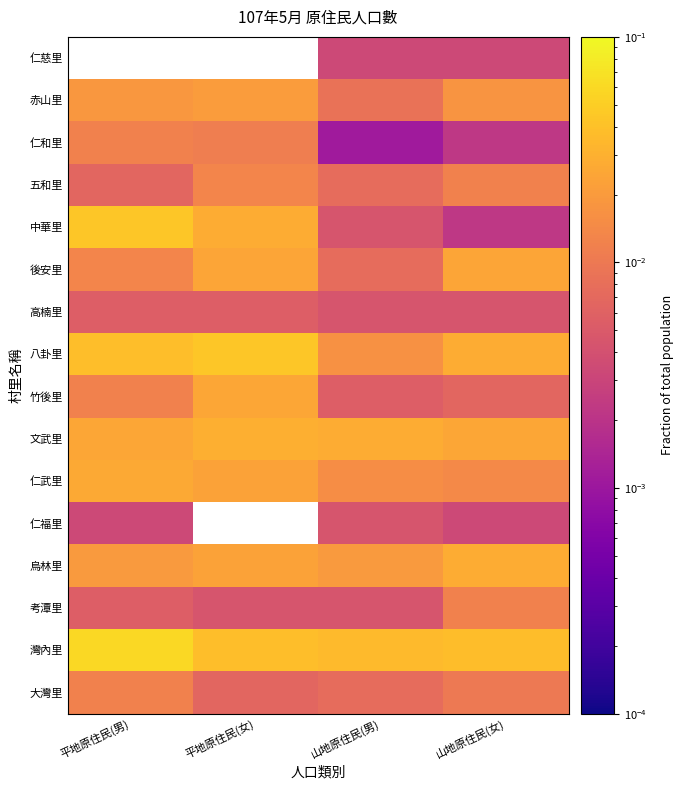

Reading left to right, list all the values displayed in this chart.

大灣里: 平地原住民(男)=0.0	平地原住民(女)=0.0	山地原住民(男)=0.0	山地原住民(女)=0.0
灣內里: 平地原住民(男)=0.1	平地原住民(女)=0.0	山地原住民(男)=0.0	山地原住民(女)=0.0
考潭里: 平地原住民(男)=0.0	平地原住民(女)=0.0	山地原住民(男)=0.0	山地原住民(女)=0.0
烏林里: 平地原住民(男)=0.0	平地原住民(女)=0.0	山地原住民(男)=0.0	山地原住民(女)=0.0
仁福里: 平地原住民(男)=0.0	平地原住民(女)=0.0	山地原住民(男)=0.0	山地原住民(女)=0.0
仁武里: 平地原住民(男)=0.0	平地原住民(女)=0.0	山地原住民(男)=0.0	山地原住民(女)=0.0
文武里: 平地原住民(男)=0.0	平地原住民(女)=0.0	山地原住民(男)=0.0	山地原住民(女)=0.0
竹後里: 平地原住民(男)=0.0	平地原住民(女)=0.0	山地原住民(男)=0.0	山地原住民(女)=0.0
八卦里: 平地原住民(男)=0.0	平地原住民(女)=0.0	山地原住民(男)=0.0	山地原住民(女)=0.0
高楠里: 平地原住民(男)=0.0	平地原住民(女)=0.0	山地原住民(男)=0.0	山地原住民(女)=0.0
後安里: 平地原住民(男)=0.0	平地原住民(女)=0.0	山地原住民(男)=0.0	山地原住民(女)=0.0
中華里: 平地原住民(男)=0.0	平地原住民(女)=0.0	山地原住民(男)=0.0	山地原住民(女)=0.0
五和里: 平地原住民(男)=0.0	平地原住民(女)=0.0	山地原住民(男)=0.0	山地原住民(女)=0.0
仁和里: 平地原住民(男)=0.0	平地原住民(女)=0.0	山地原住民(男)=0.0	山地原住民(女)=0.0
赤山里: 平地原住民(男)=0.0	平地原住民(女)=0.0	山地原住民(男)=0.0	山地原住民(女)=0.0
仁慈里: 平地原住民(男)=0.0	平地原住民(女)=0.0	山地原住民(男)=0.0	山地原住民(女)=0.0